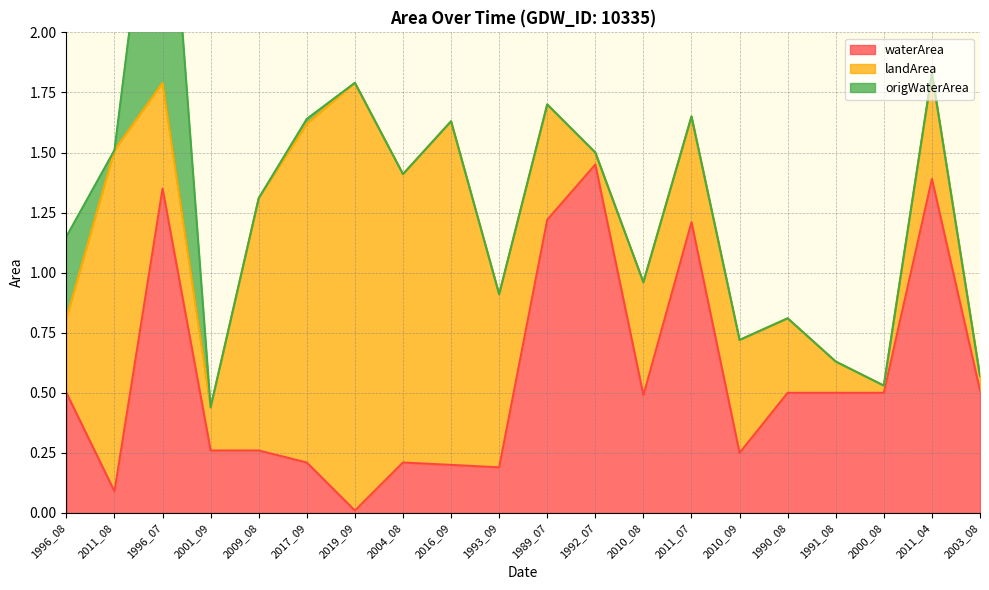

Read the waterArea value at 2009_08.

0.3